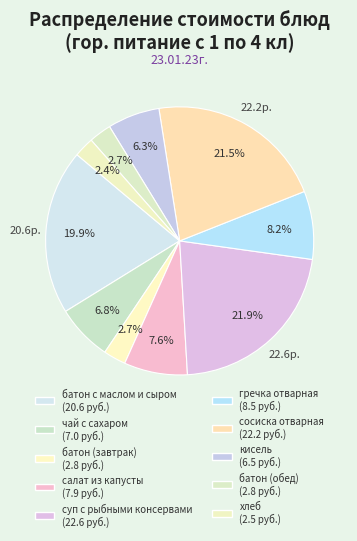

What percentage is the батон с маслом и сыром slice, to the nearest percent?

20%